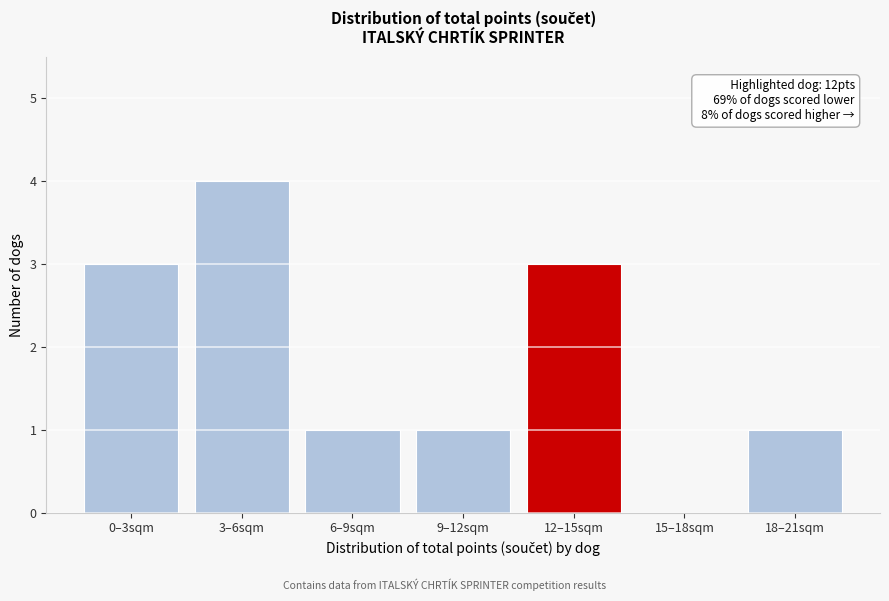

Reading right to left, extract all data points from this chart.

18–21sqm=1	15–18sqm=0	12–15sqm=3	9–12sqm=1	6–9sqm=1	3–6sqm=4	0–3sqm=3